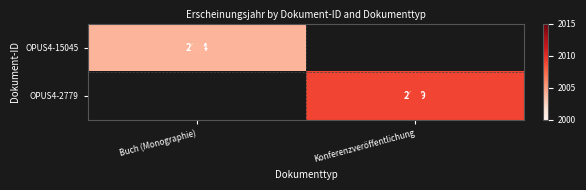

At which label does OPUS4-15045 reach its peak?

Buch (Monographie)